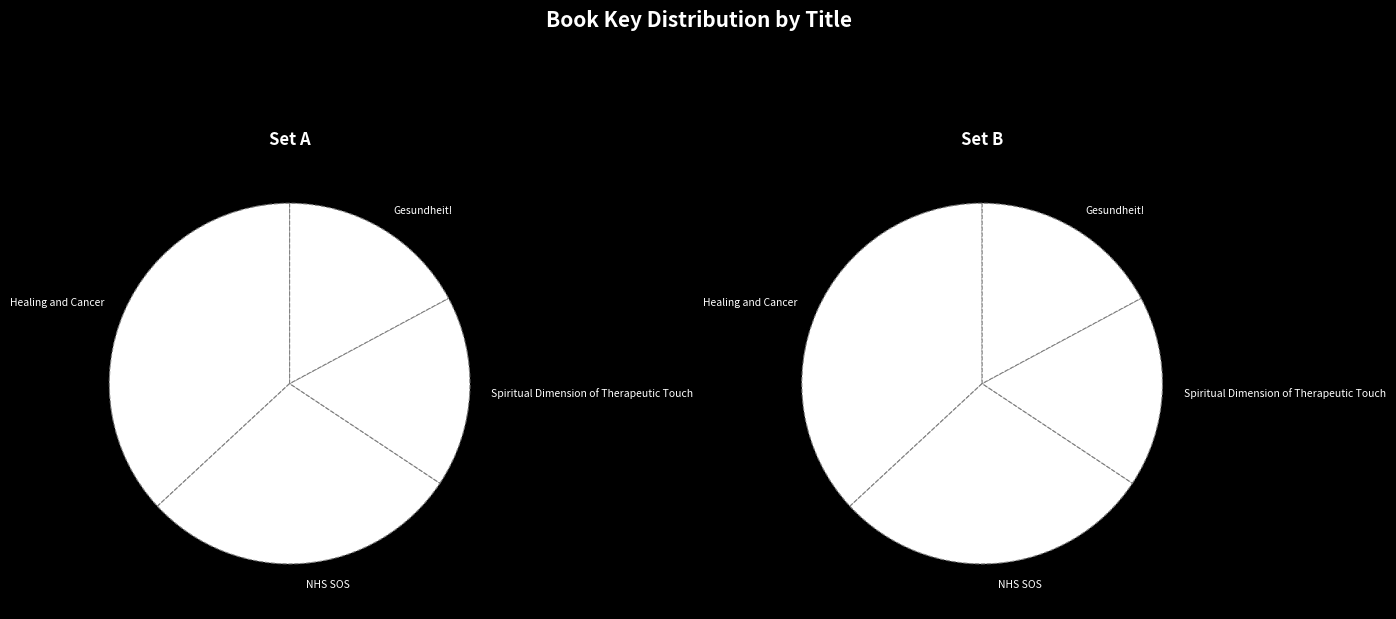

Approximately how many times larger is the value at Gesundheit! compared to NHS SOS?

0.6